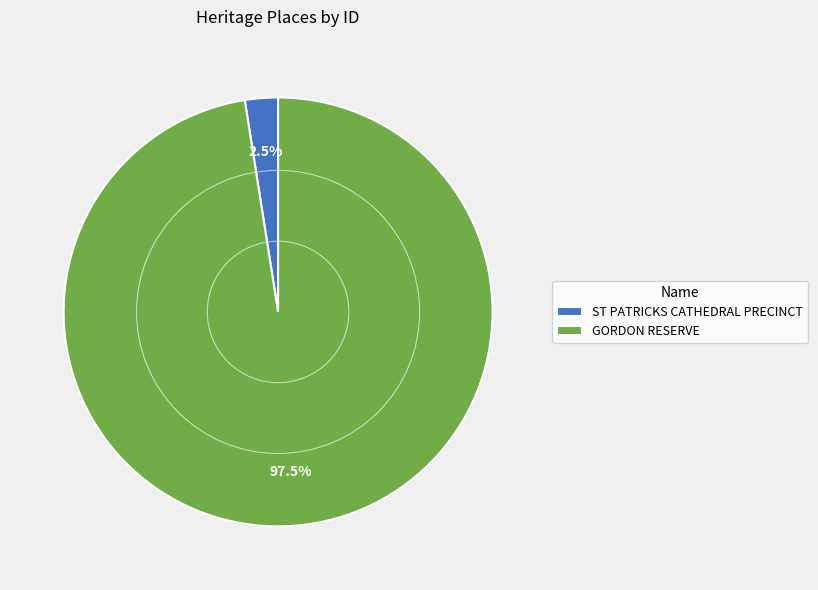

Count the number of slices in the pie.

2